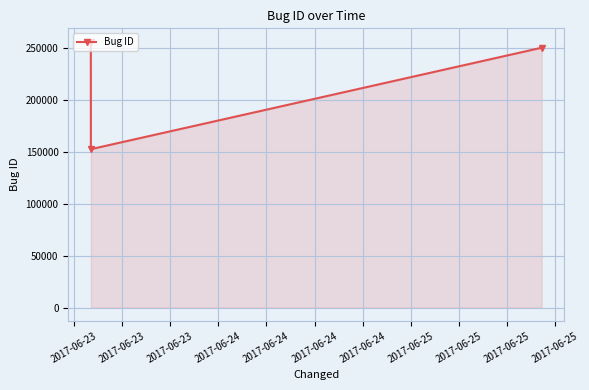

What is the greatest value displayed?

256194